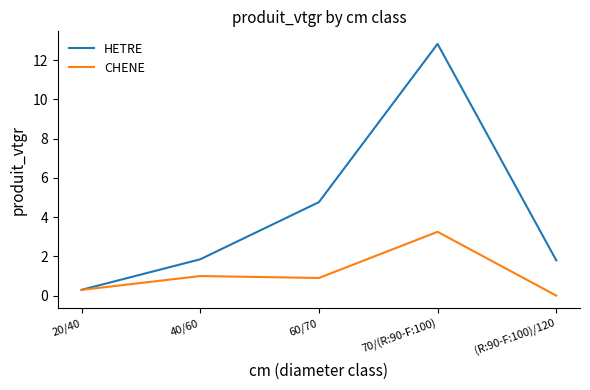

At which category does CHENE reach its first local valley?

60/70